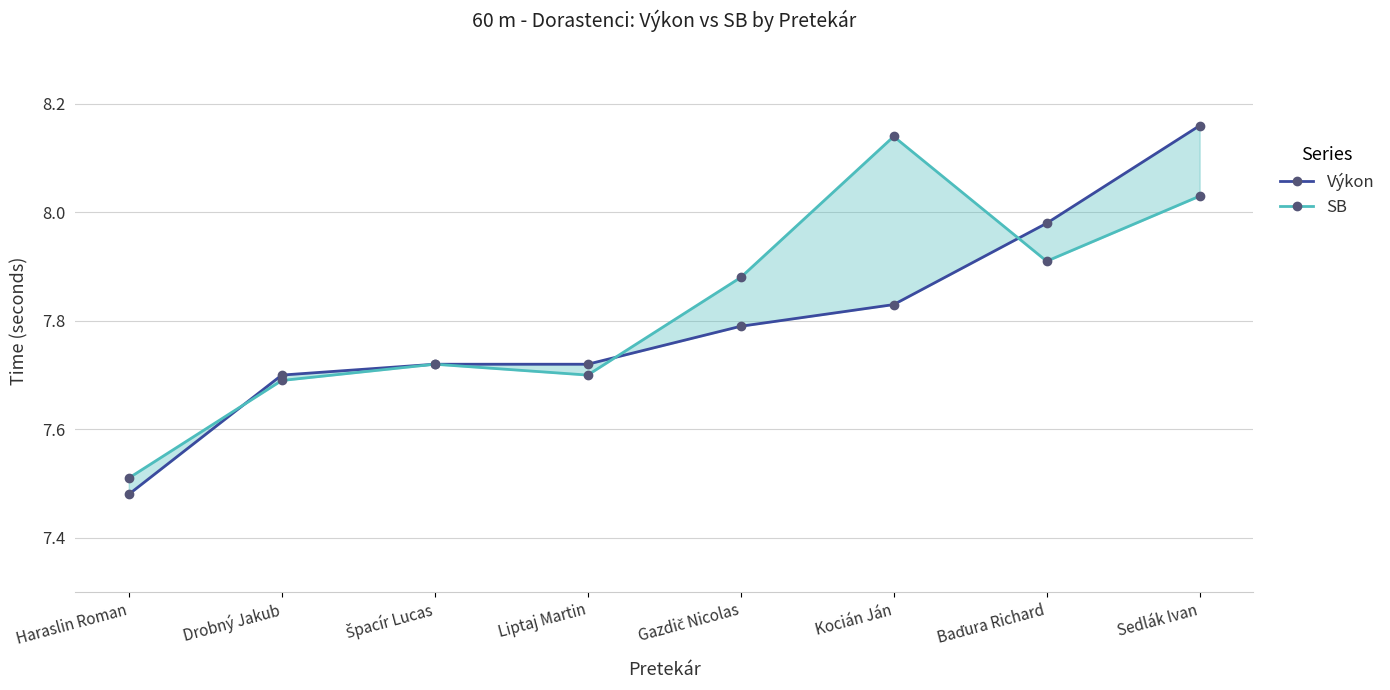

Which series has the widest spread of values?

Výkon